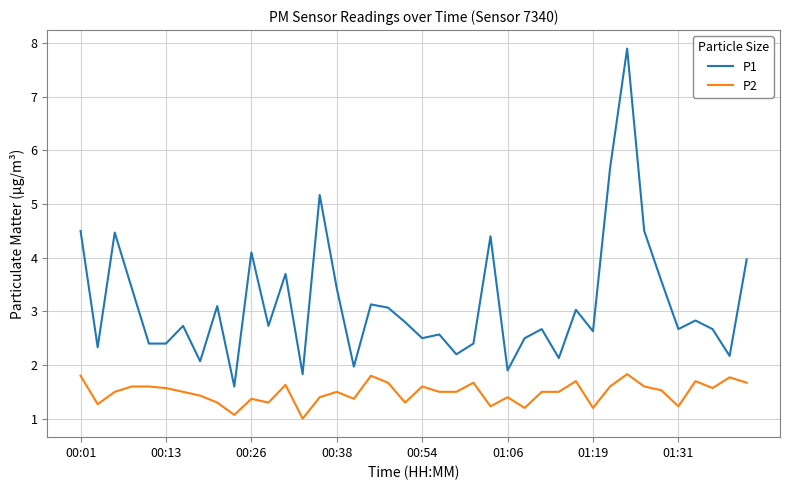

Which series has the largest total across all categories?

P1